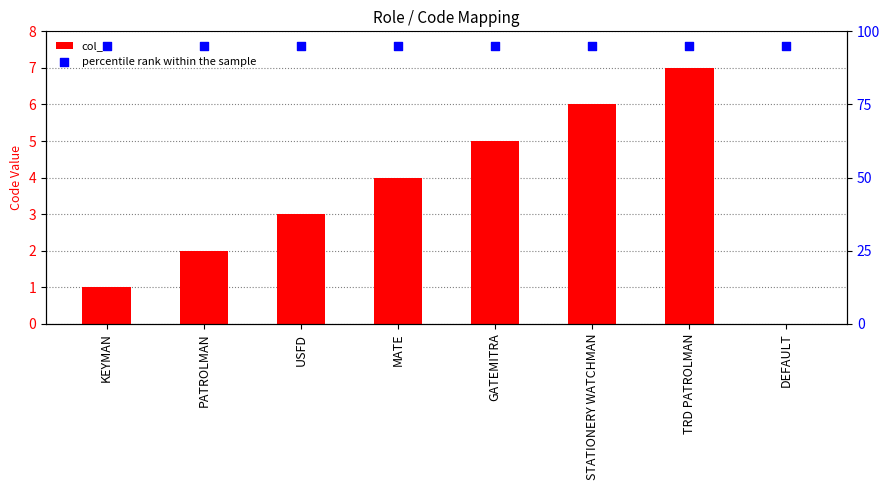

Which series has the largest Y range (max minus min)?

col_1